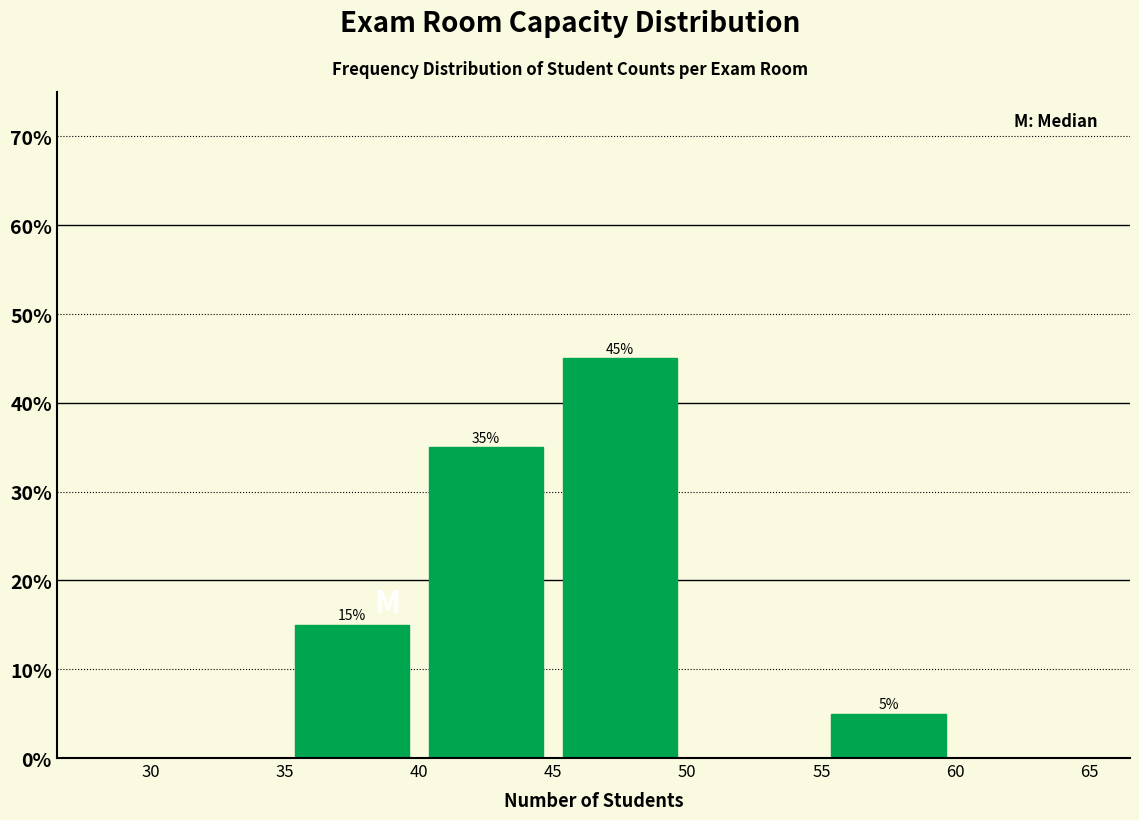

Over which range of the x-axis is the bar tallest?

45 to 50